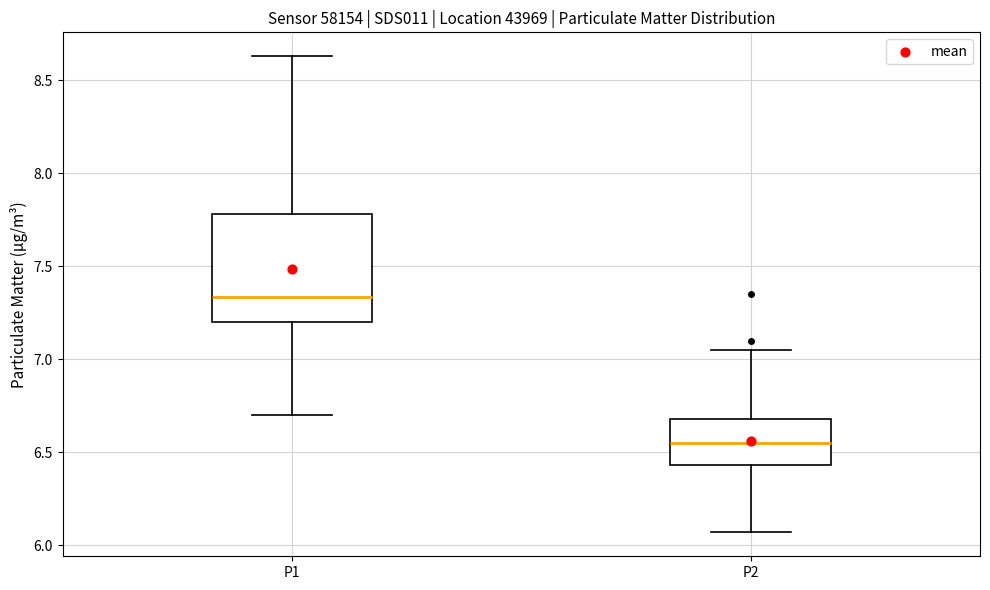

Comparing the boxes themselves (not the whiskers), which one is the tallest?

P1